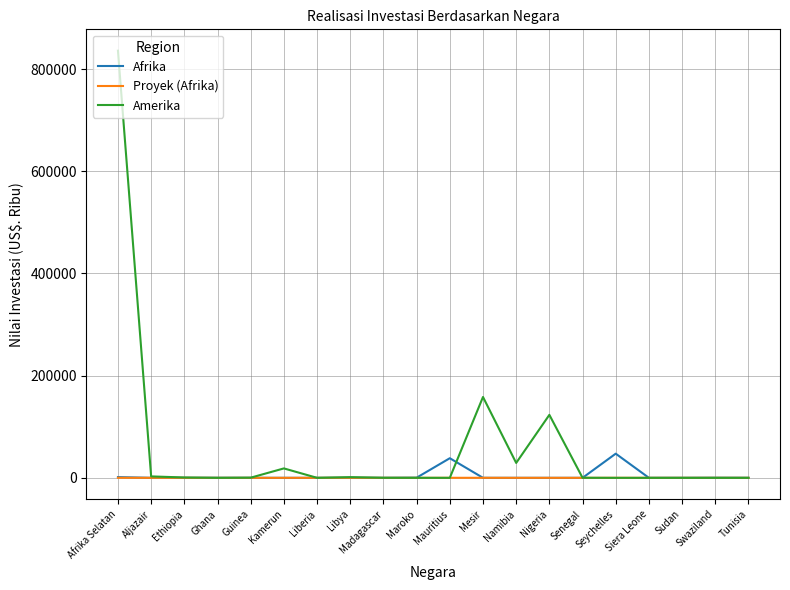

Where does the Amerika series first go above 130?

Afrika Selatan